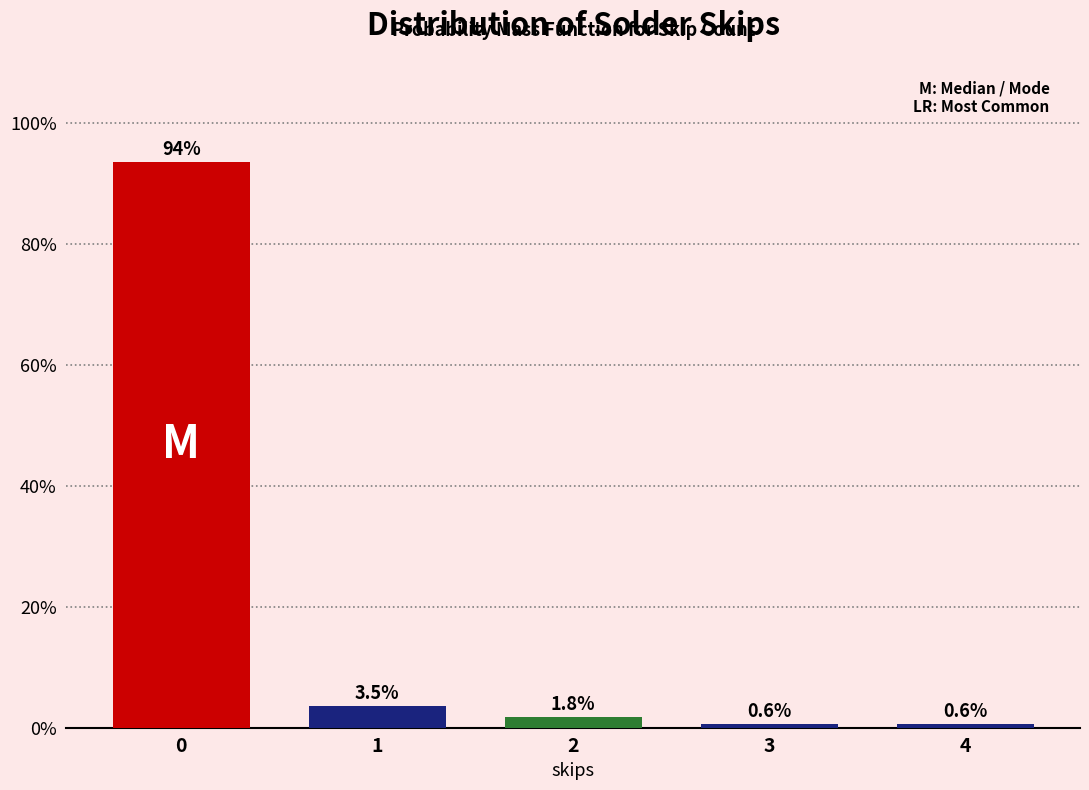

Reading right to left, extract all data points from this chart.

4=0.6	3=0.6	2=1.8	1=3.5	0=93.5